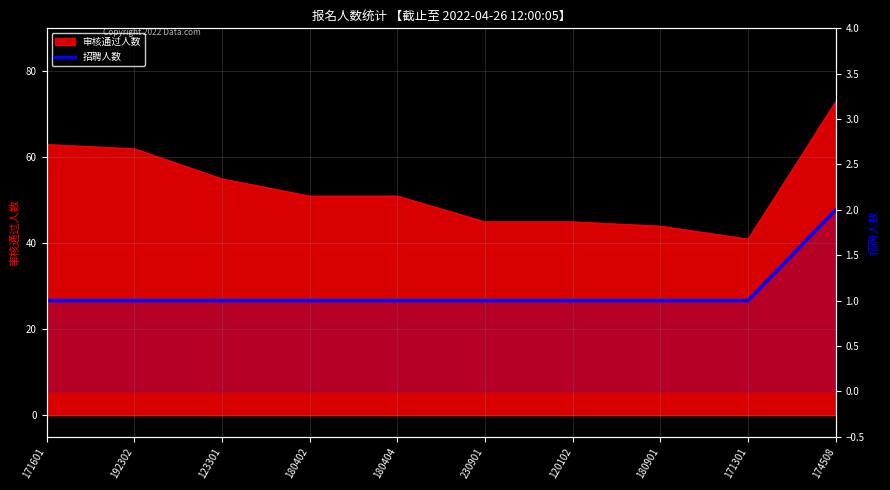

The chart shows a value of 0 at 180901. True or false?

False